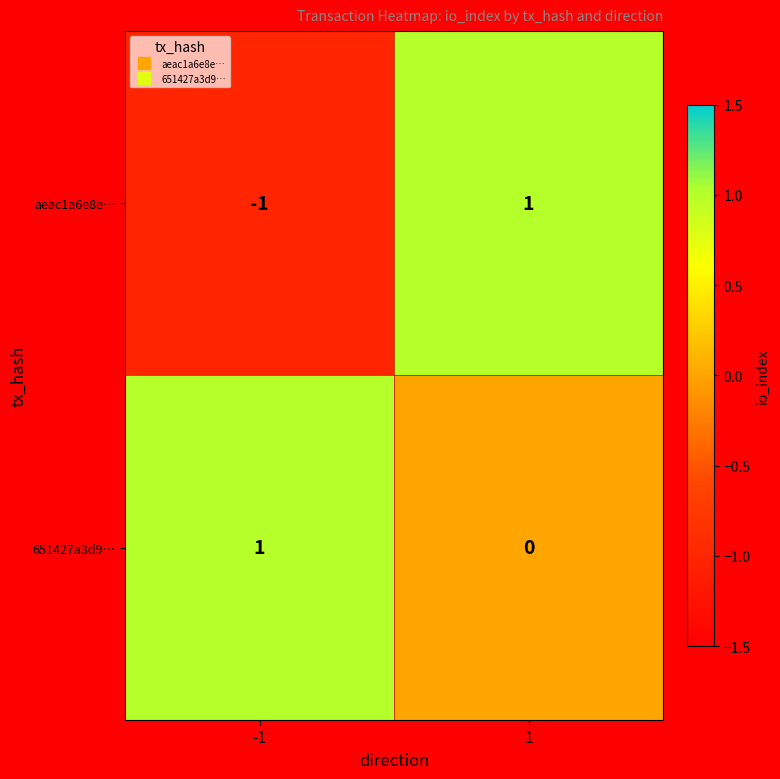

The value of aeac1a6e8e… at 1 is 0. True or false?

False